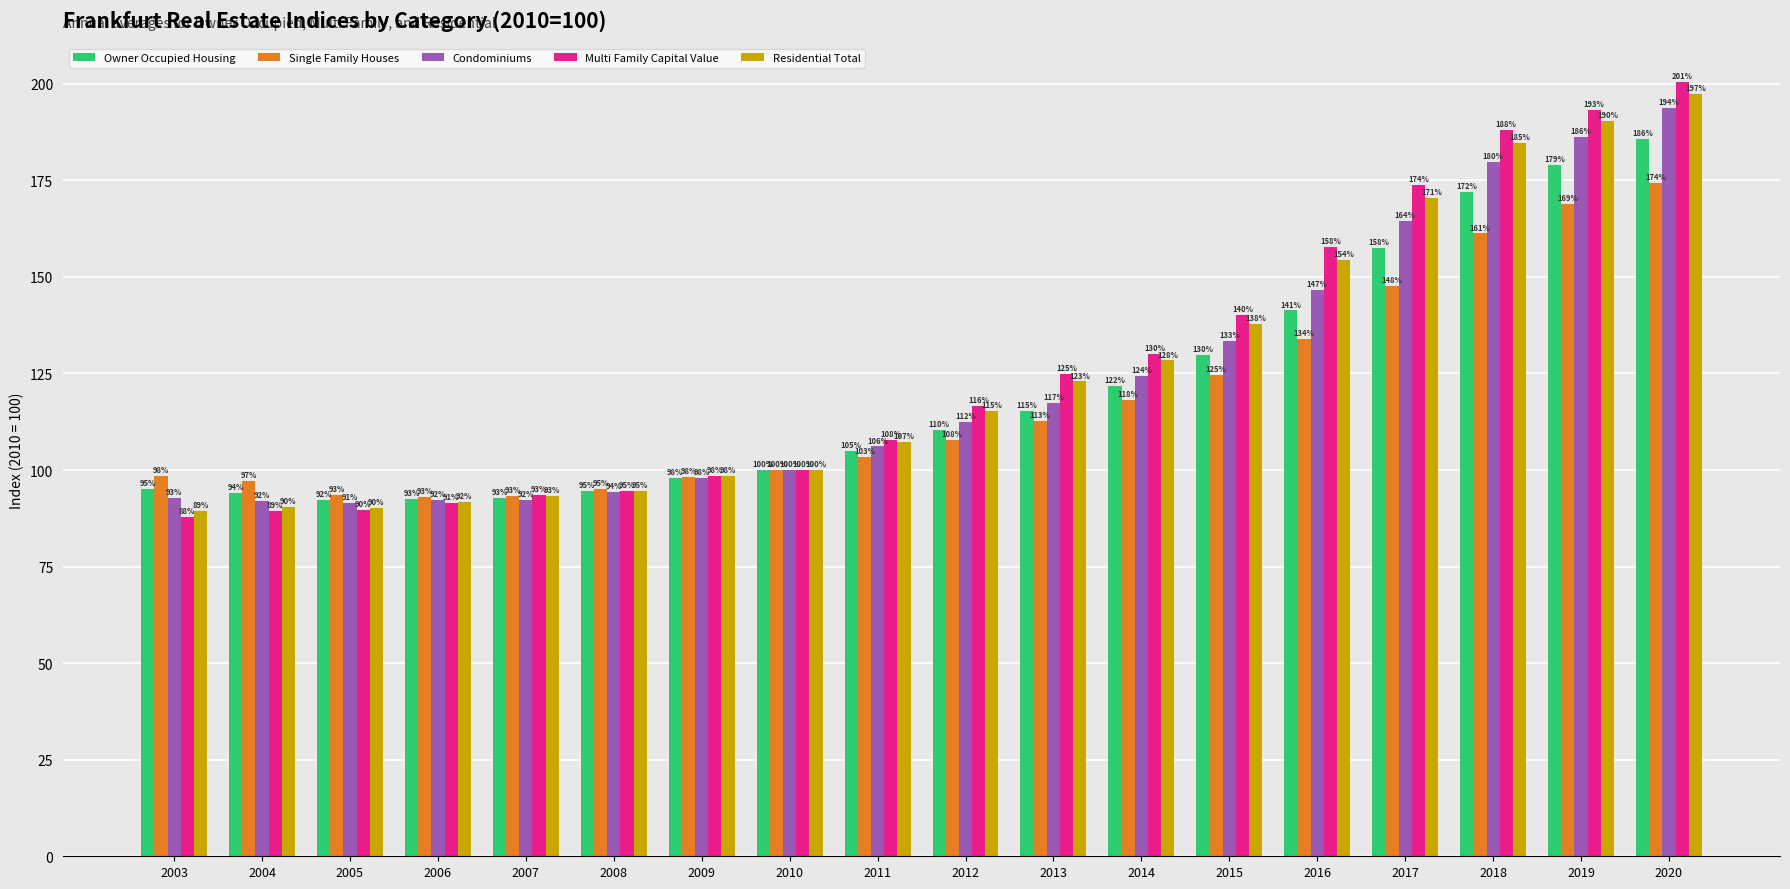

At which label does Owner Occupied Housing reach its peak?

2020